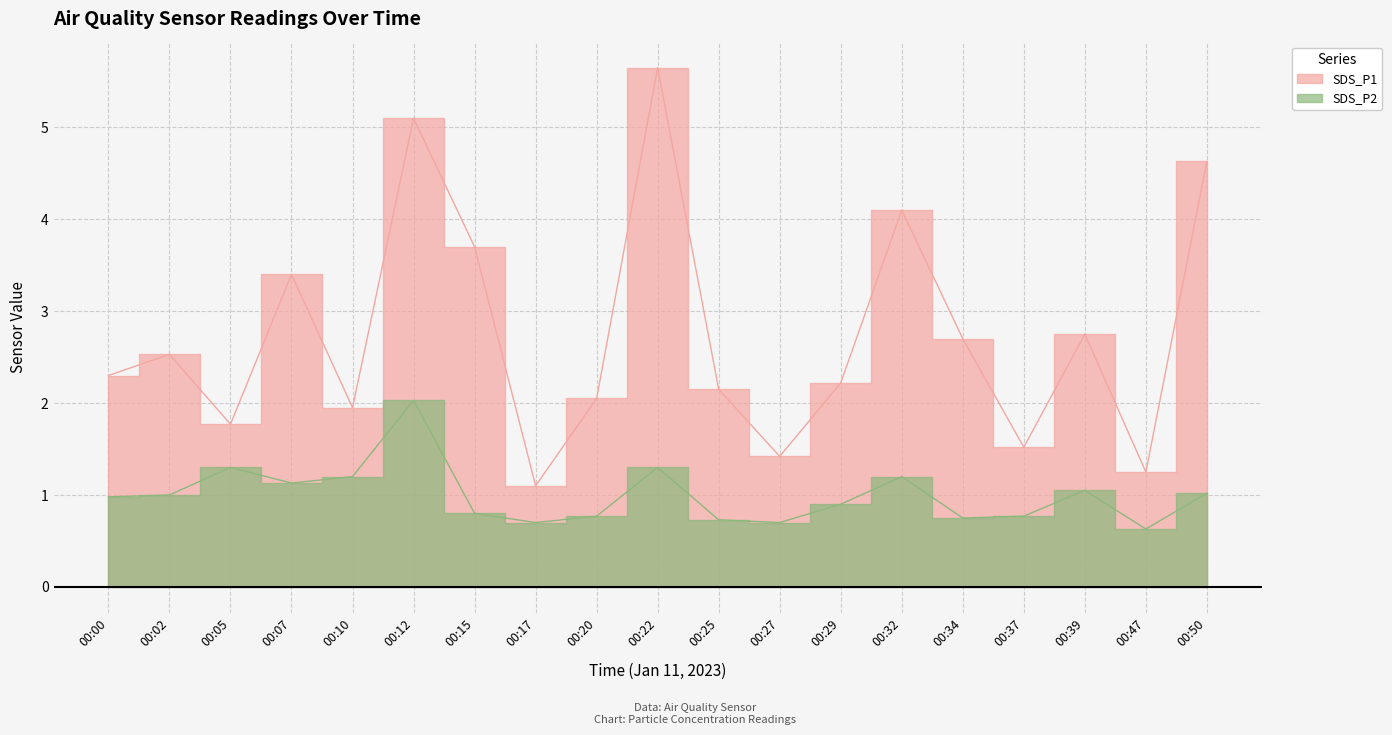

What is the minimum value for SDS_P1?

1.1